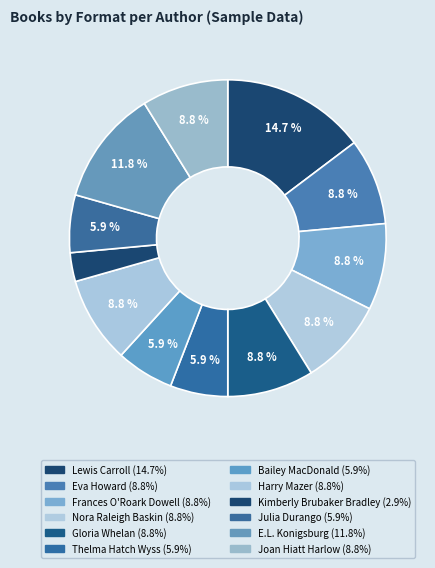

How many slices are in this pie chart?

12